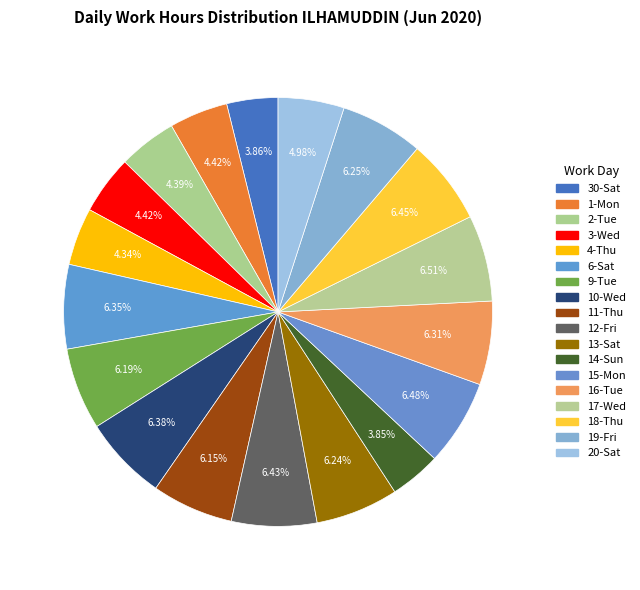

How many segments does this pie chart have?

18